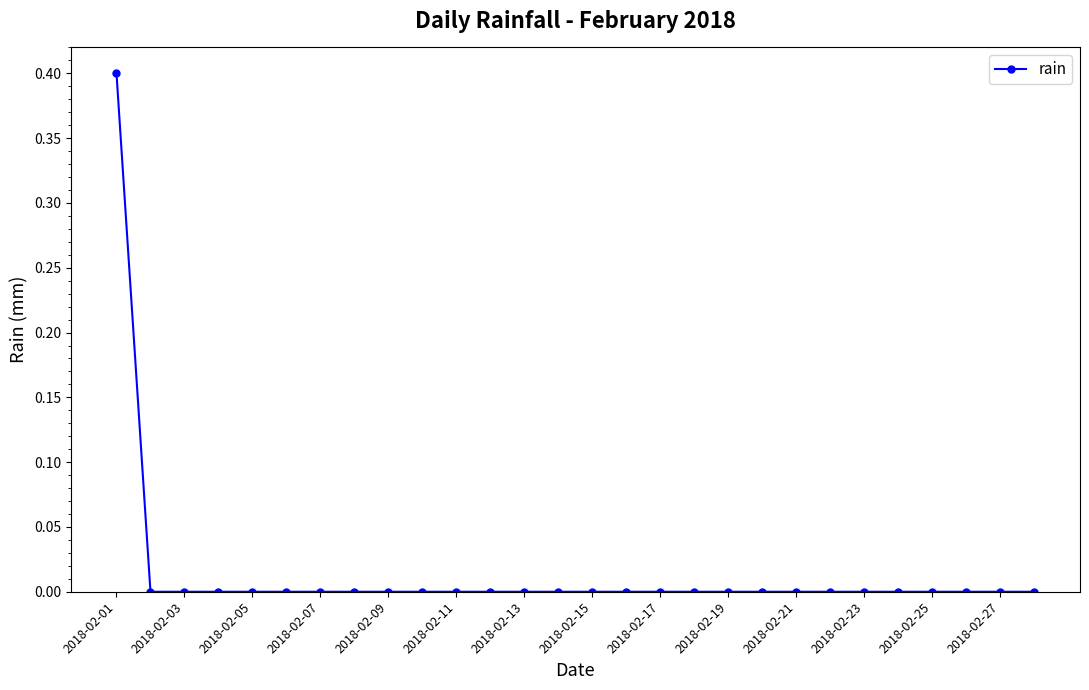

What is the sum of all values?

0.4